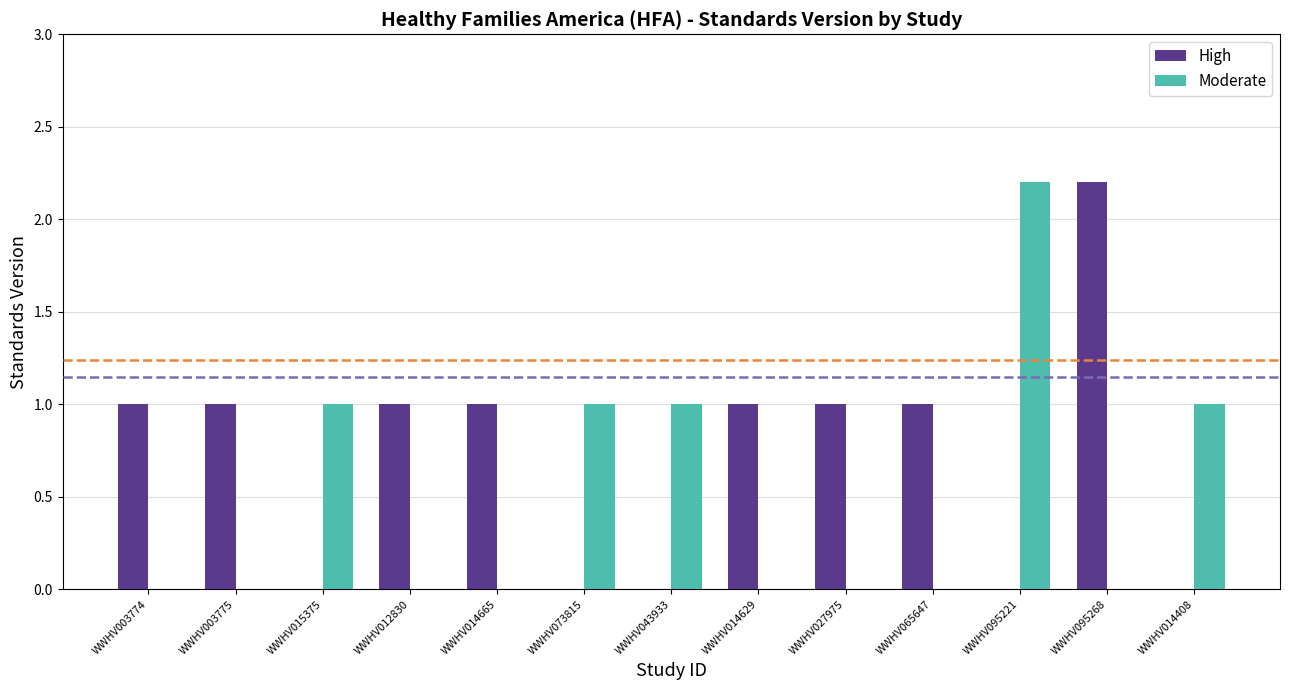

Is it true that High equals 1.2 at WWHV014408?

False